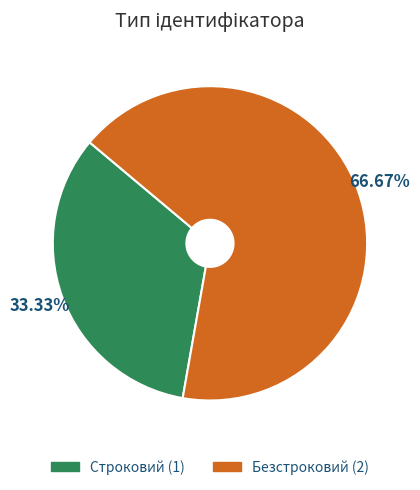

What is the ratio of the value at Безстроковий to the value at Строковий?

2.0